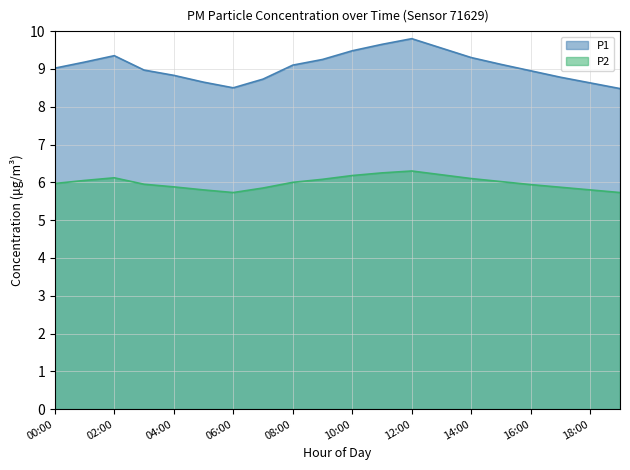

What is the label of the 1st point from the left?

00:00